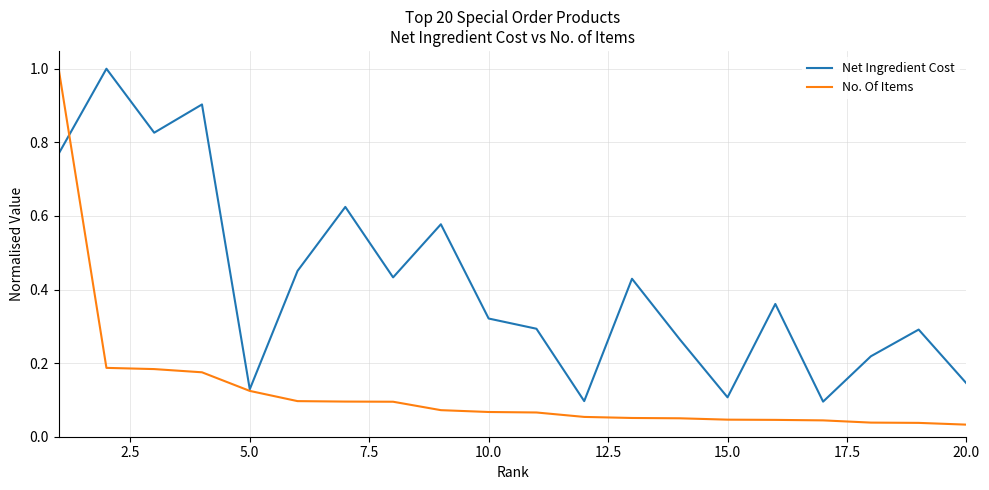

Which series has the largest total across all categories?

Net Ingredient Cost